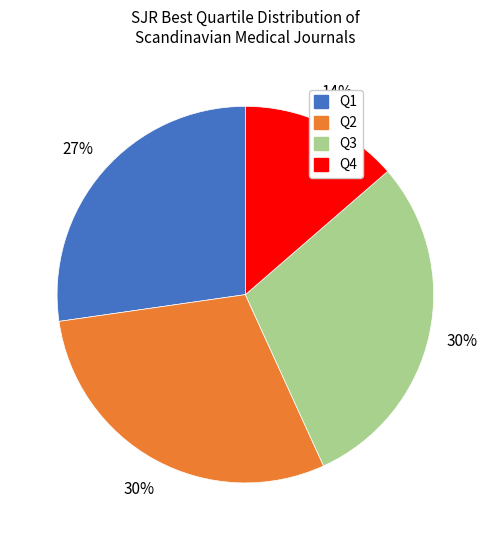

Which has a higher value, Q4 or Q3?

Q3